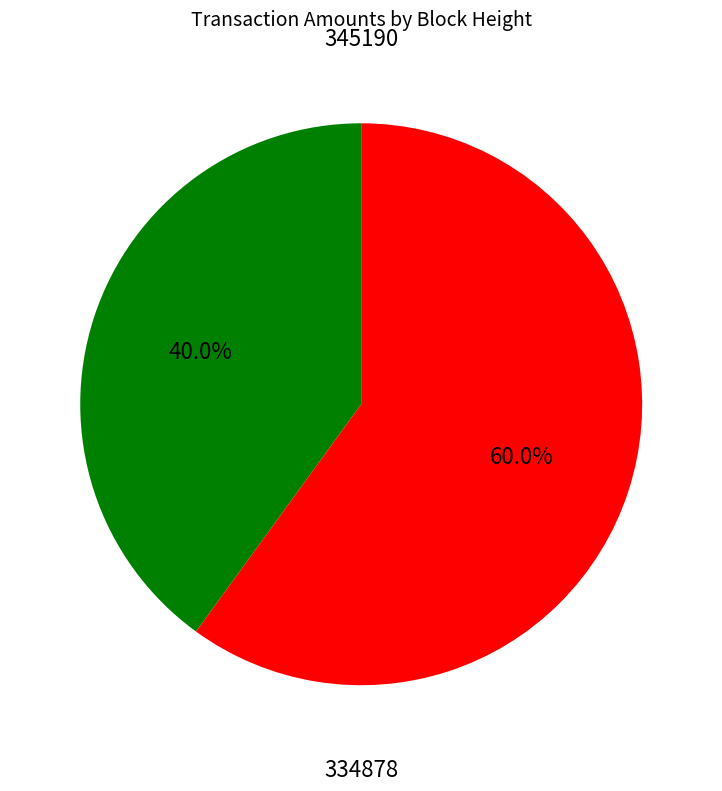

Does any single category account for the majority?

Yes